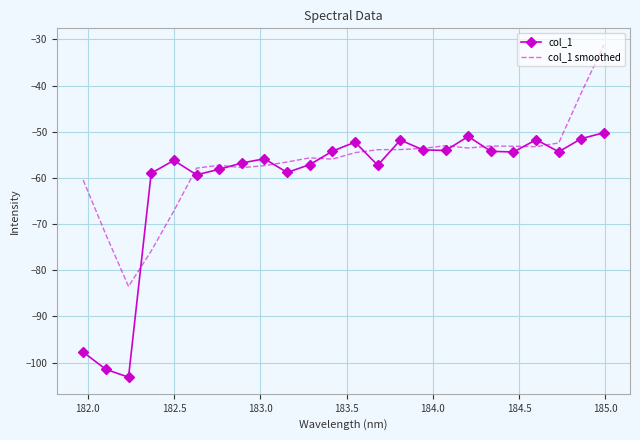

True or false: col_1 has more than 2 interior local peaks.

True